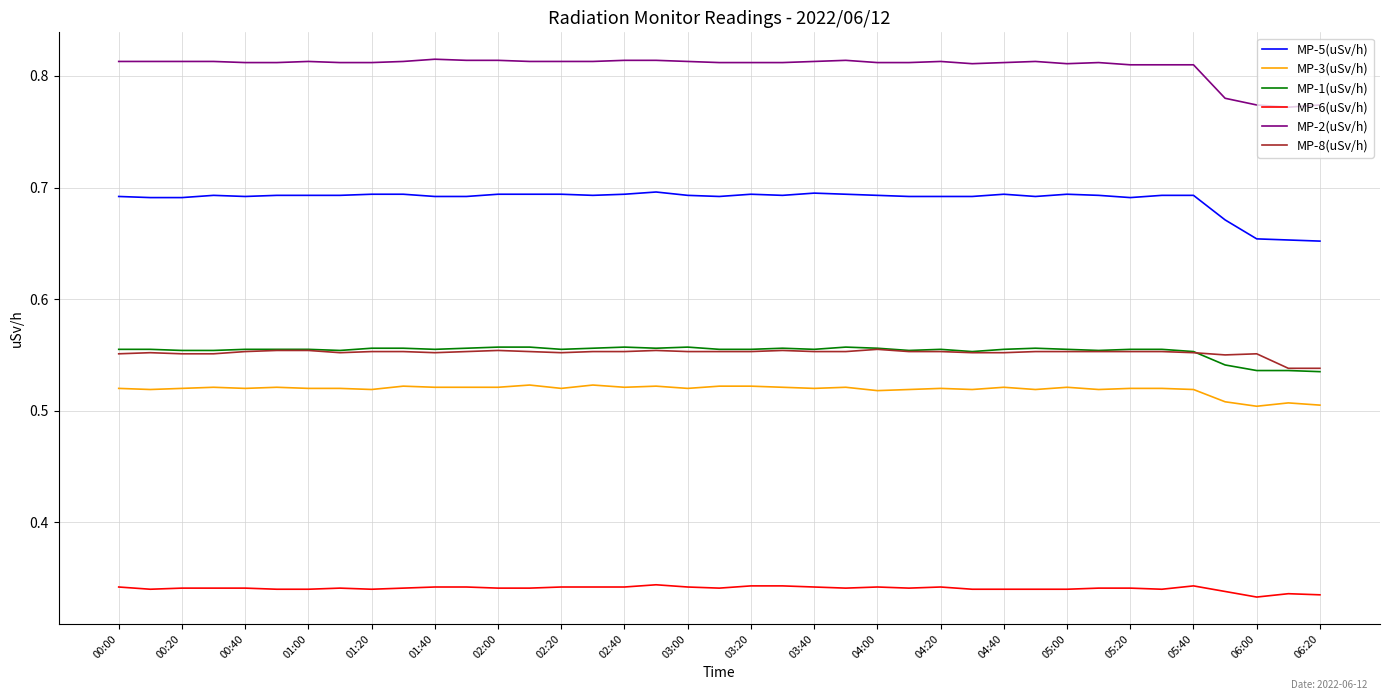

Count the number of categories in the chart.

39